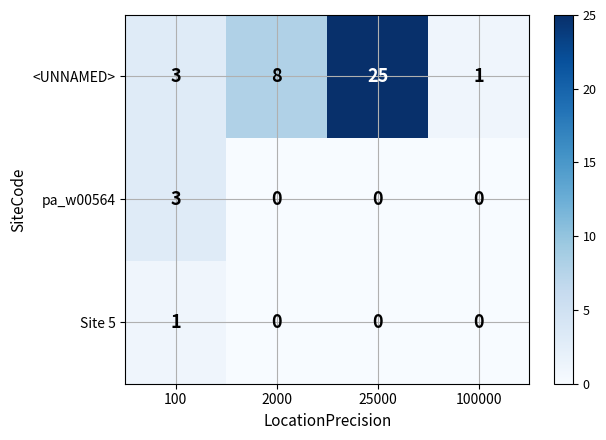

Count the number of categories in the chart.

4